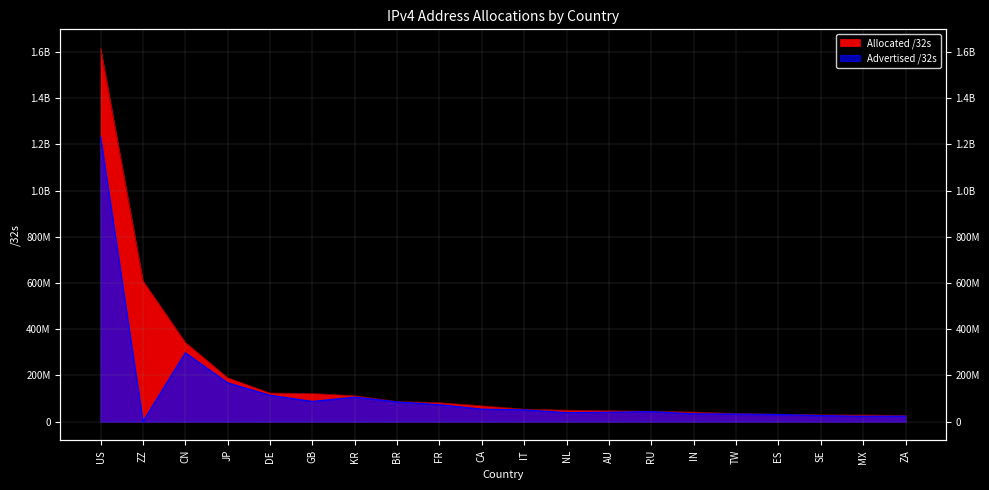

True or false: Advertised /32s has more than 2 interior local peaks.

True